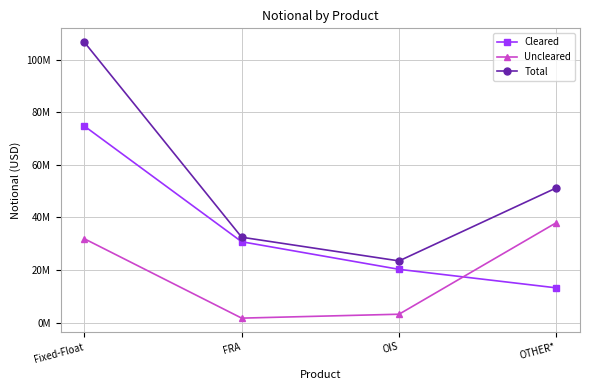

What is the total value across all series at FRA?

64970766